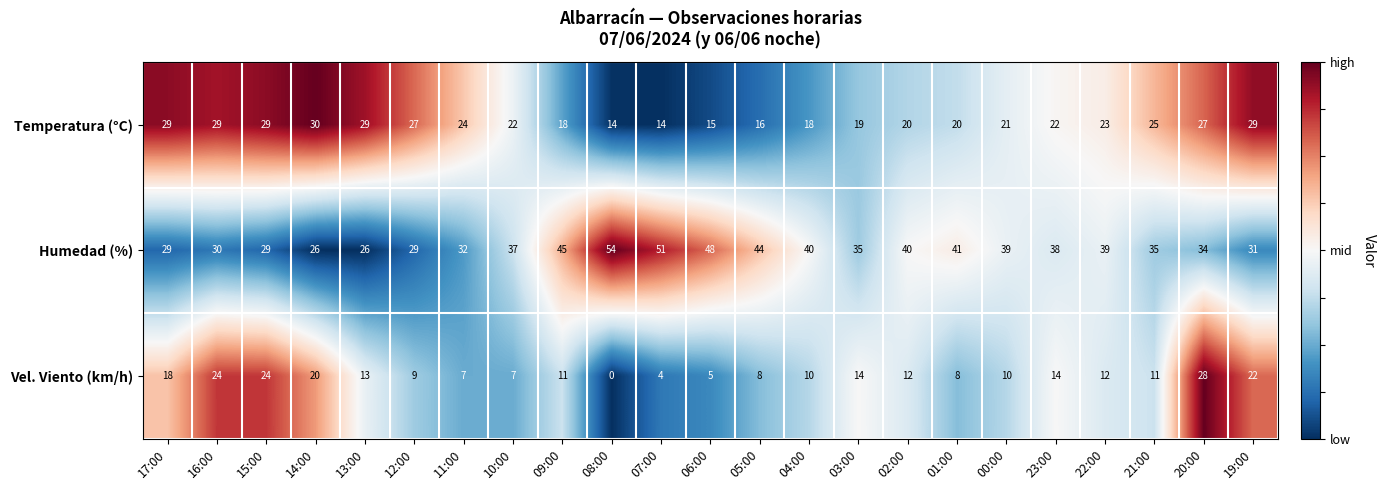

At how many categories does at least one series exceed 0?

23